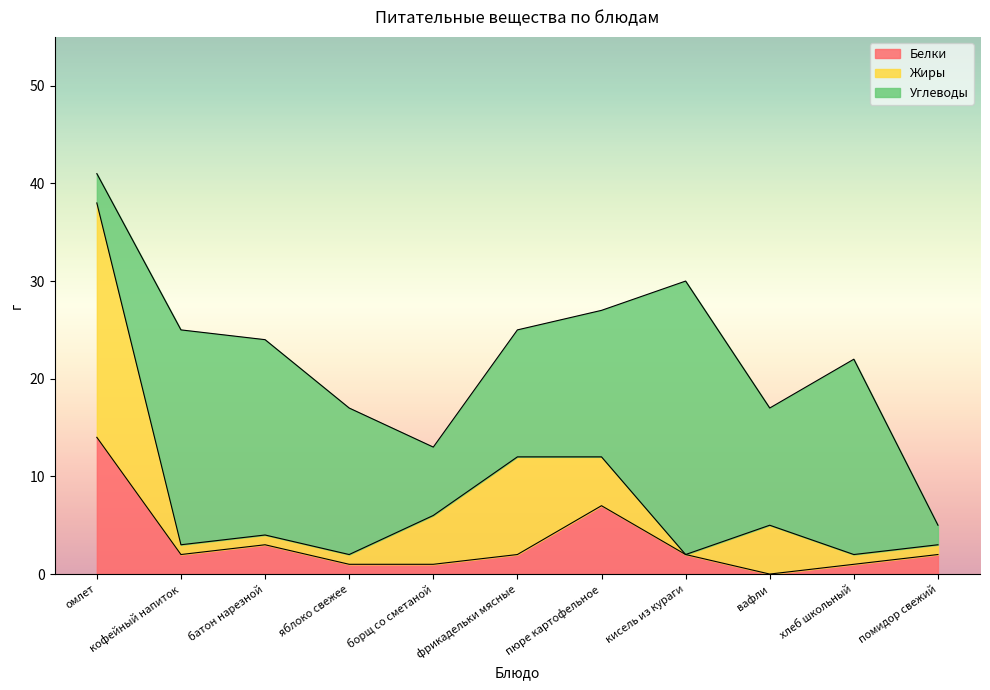

What is the difference between the Углеводы values at кофейный напиток and помидор свежий?

20